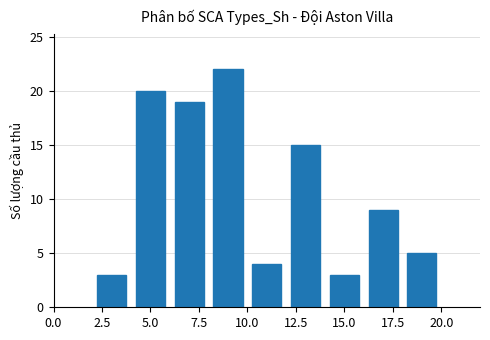

What is the difference between the maximum and minimum values?

19